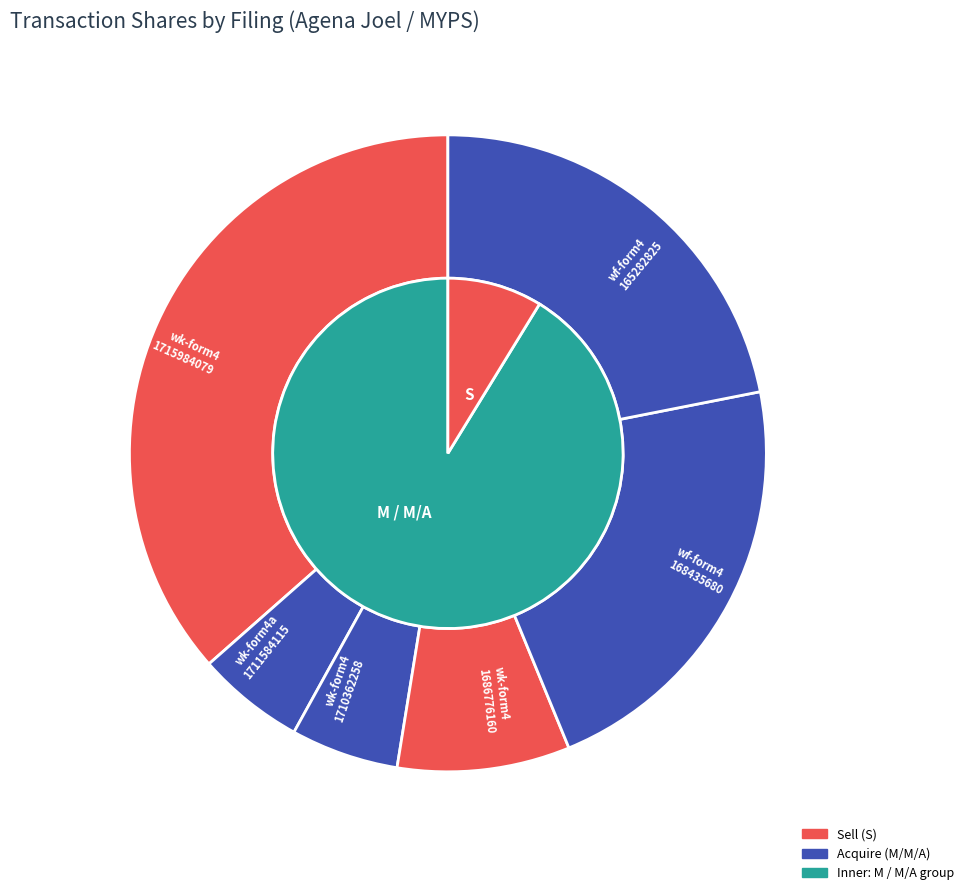

Which category has the smallest portion of the pie?

wk-form4a_1711584115.xml